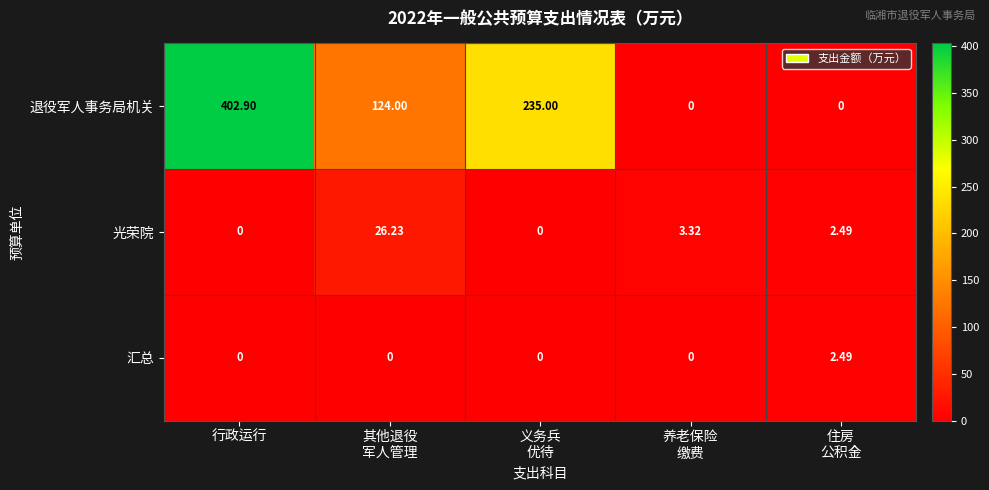

Which series has the widest spread of values?

退役军人事务局机关